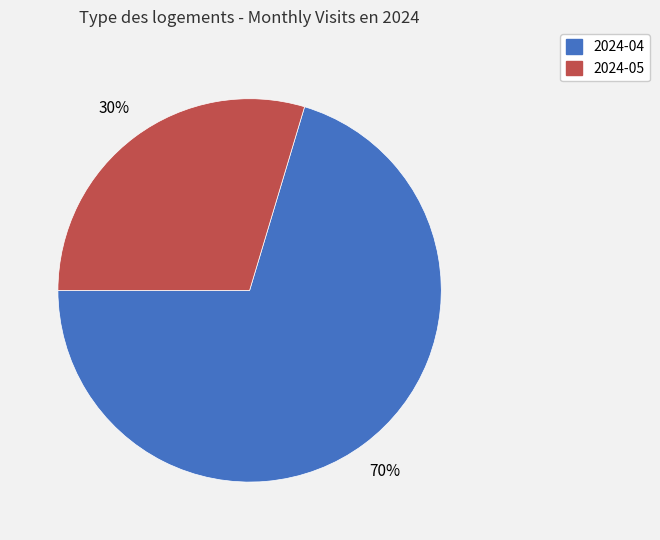

Which slice is the largest?

2024-04